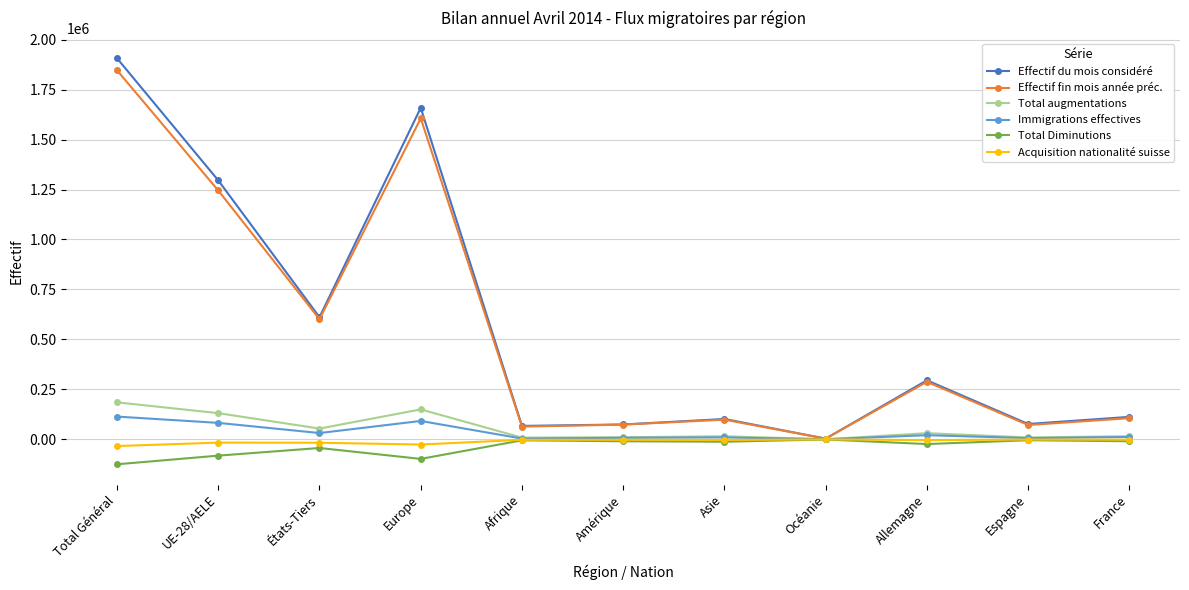

True or false: Acquisition nationalité suisse has a value of -2128 at Amérique.

True